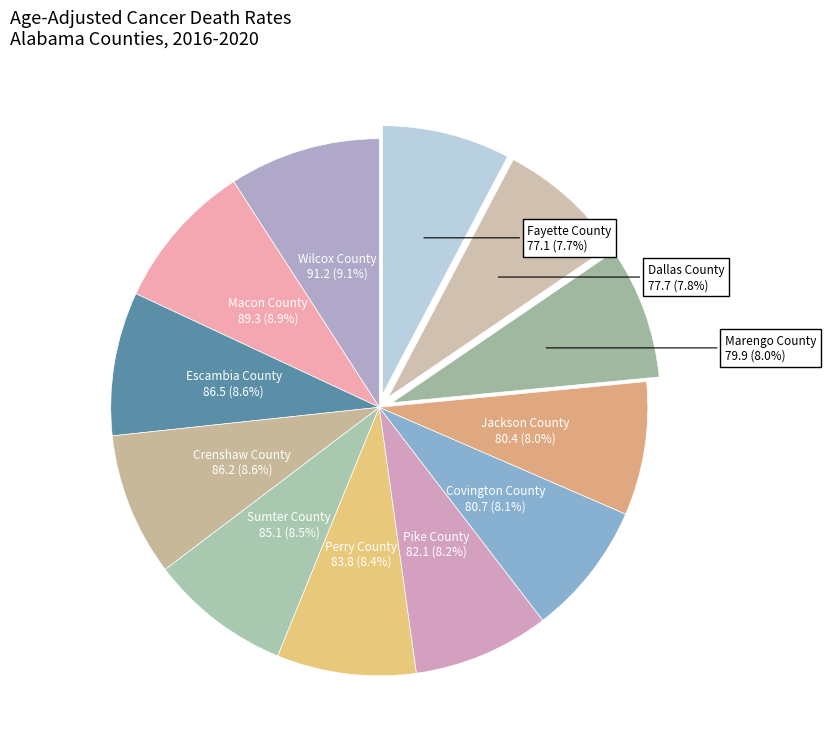

What percentage is NOT represented by Dallas County?

92.2%